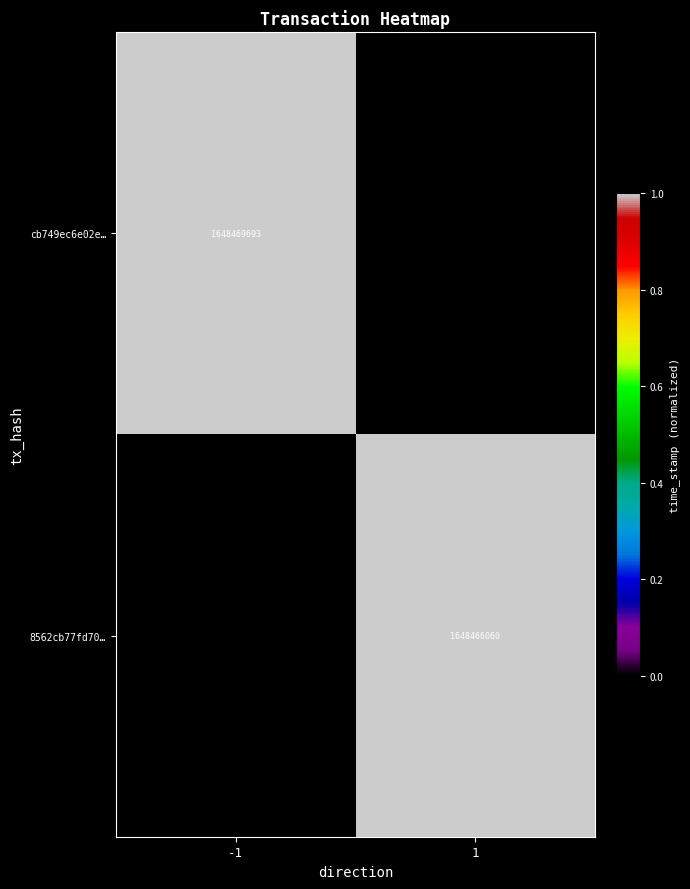

True or false: 8562cb77fd70… has a value of 1648466060 at 1.

True